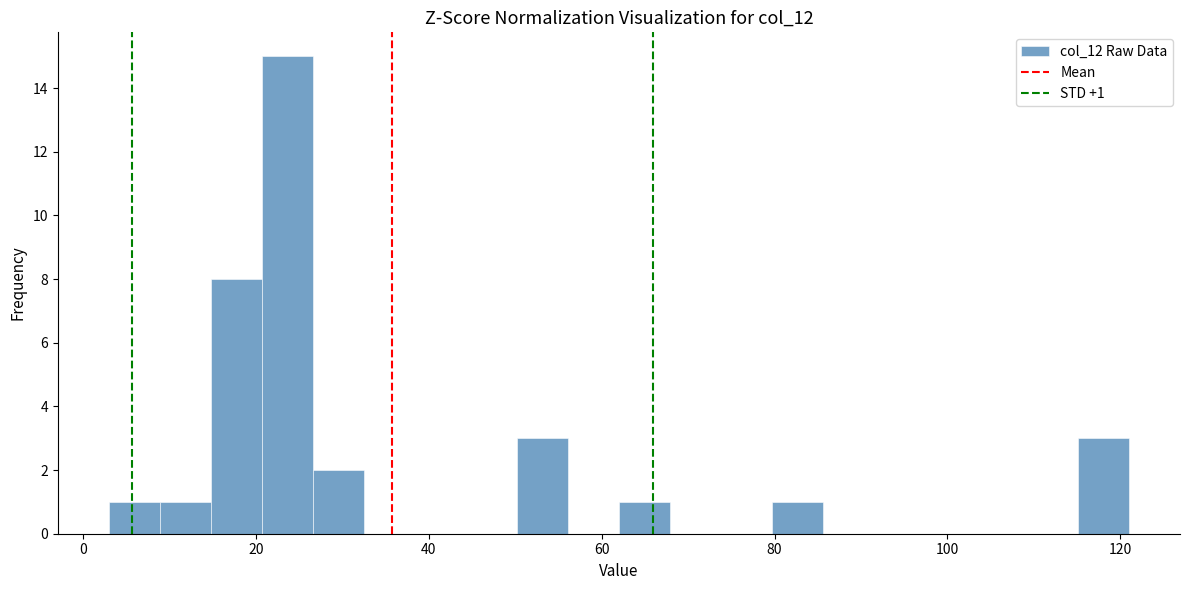

Around what value on the x-axis is the tallest bar? Give the approximate position of its centre, as read against the axis.

24